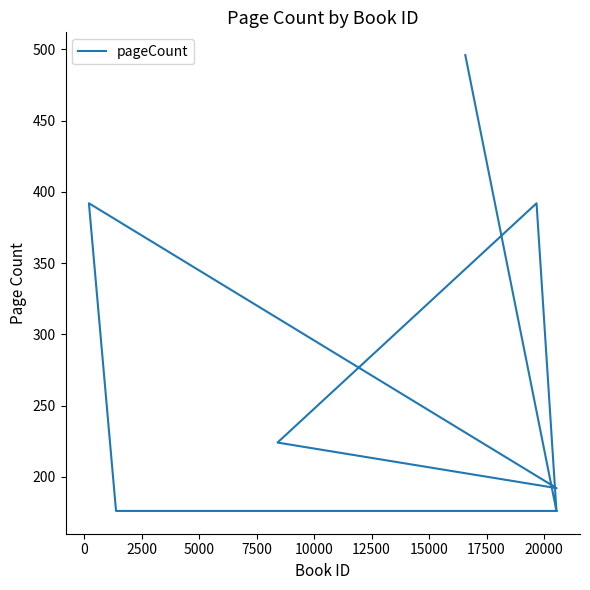

Approximately how many times larger is the value at 5000 compared to 2500?

0.6